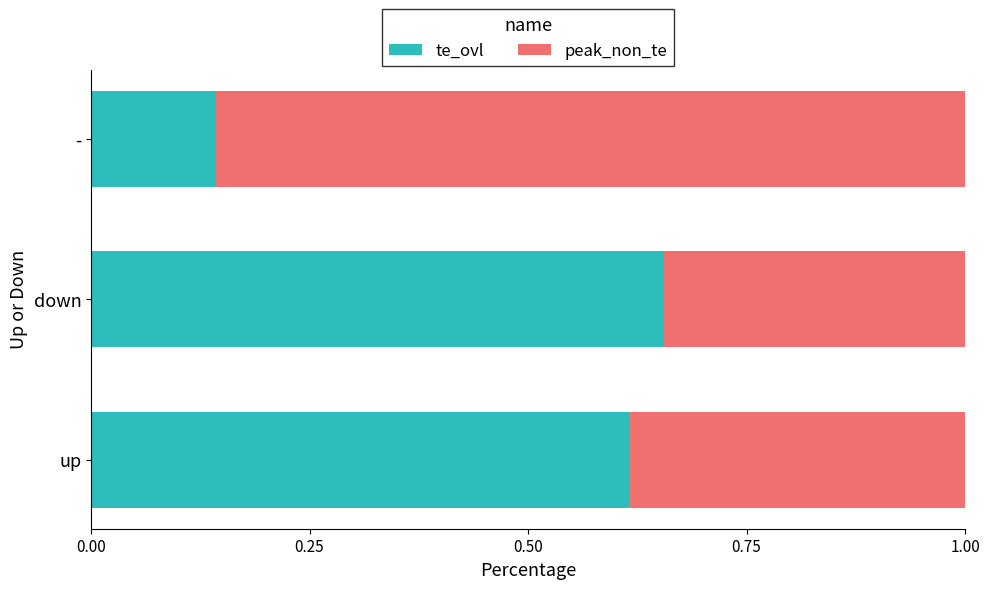

Which category has the highest value in the te_ovl series?

down